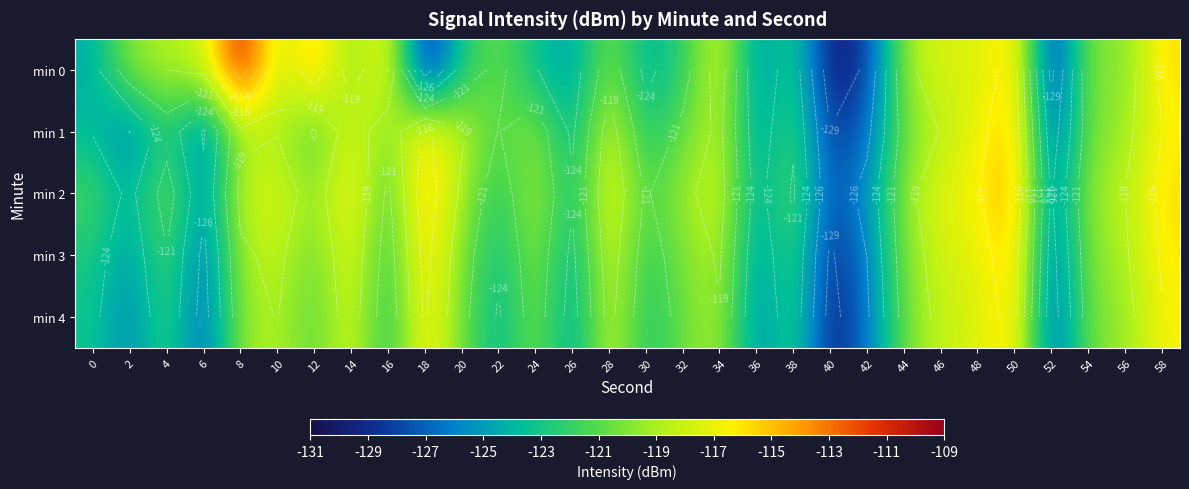

What is the approximate value of min 4 at 28?

-118.0